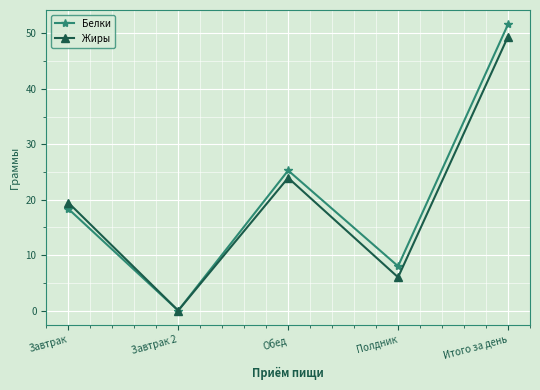

List the series in order of their peak value, lowest first.

Жиры, Белки